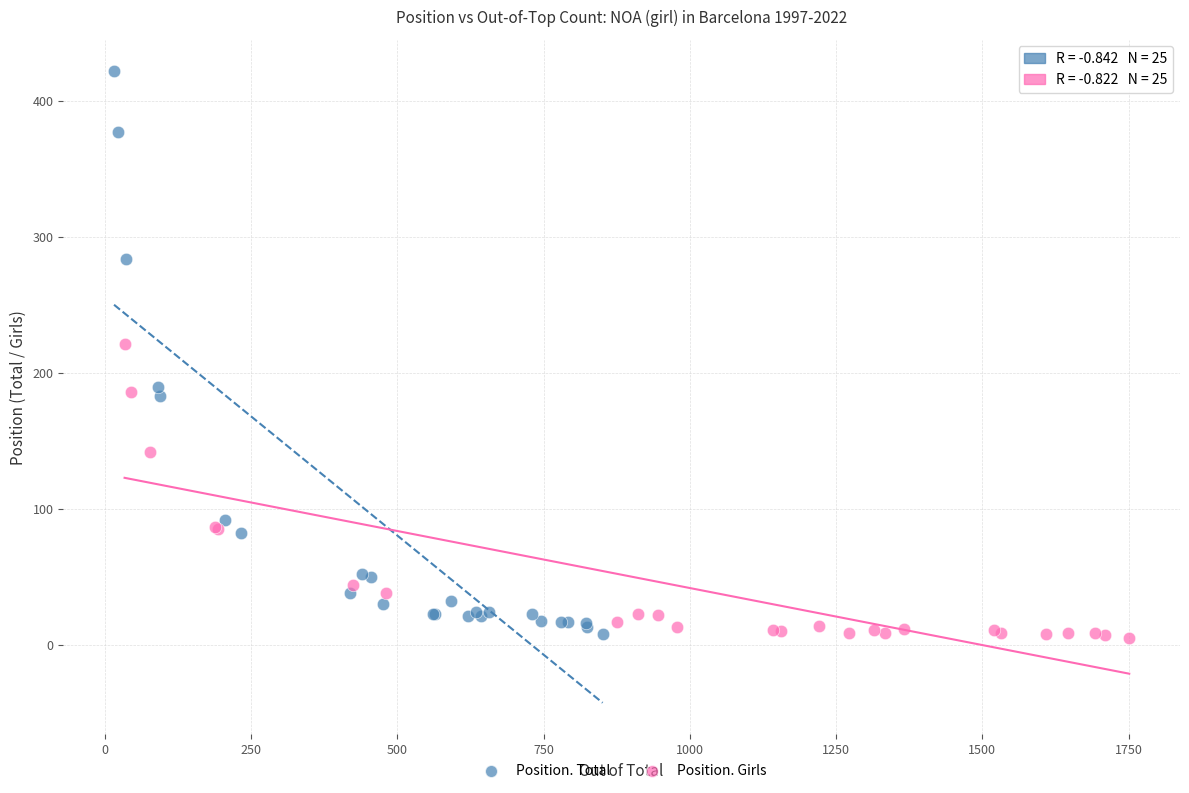

Which series has the largest Y range (max minus min)?

Position. Total